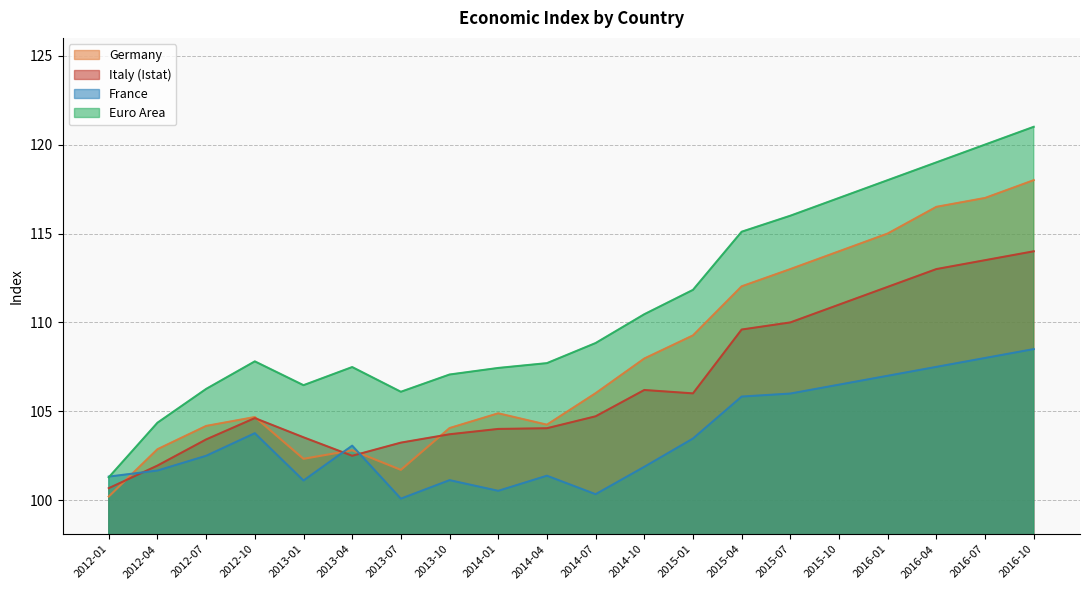

List the series in order of their overall mean, highest first.

Euro Area, Germany, Italy (Istat), France